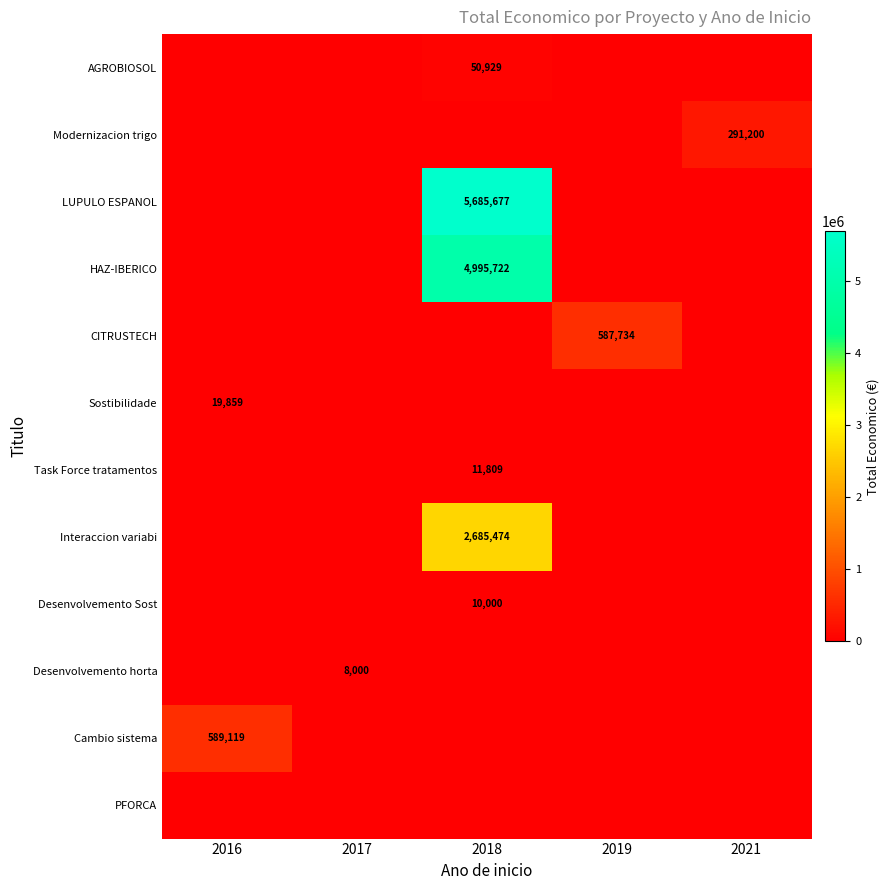

The value of LUPULO ESPANOL at 2018 is 5685677. True or false?

True